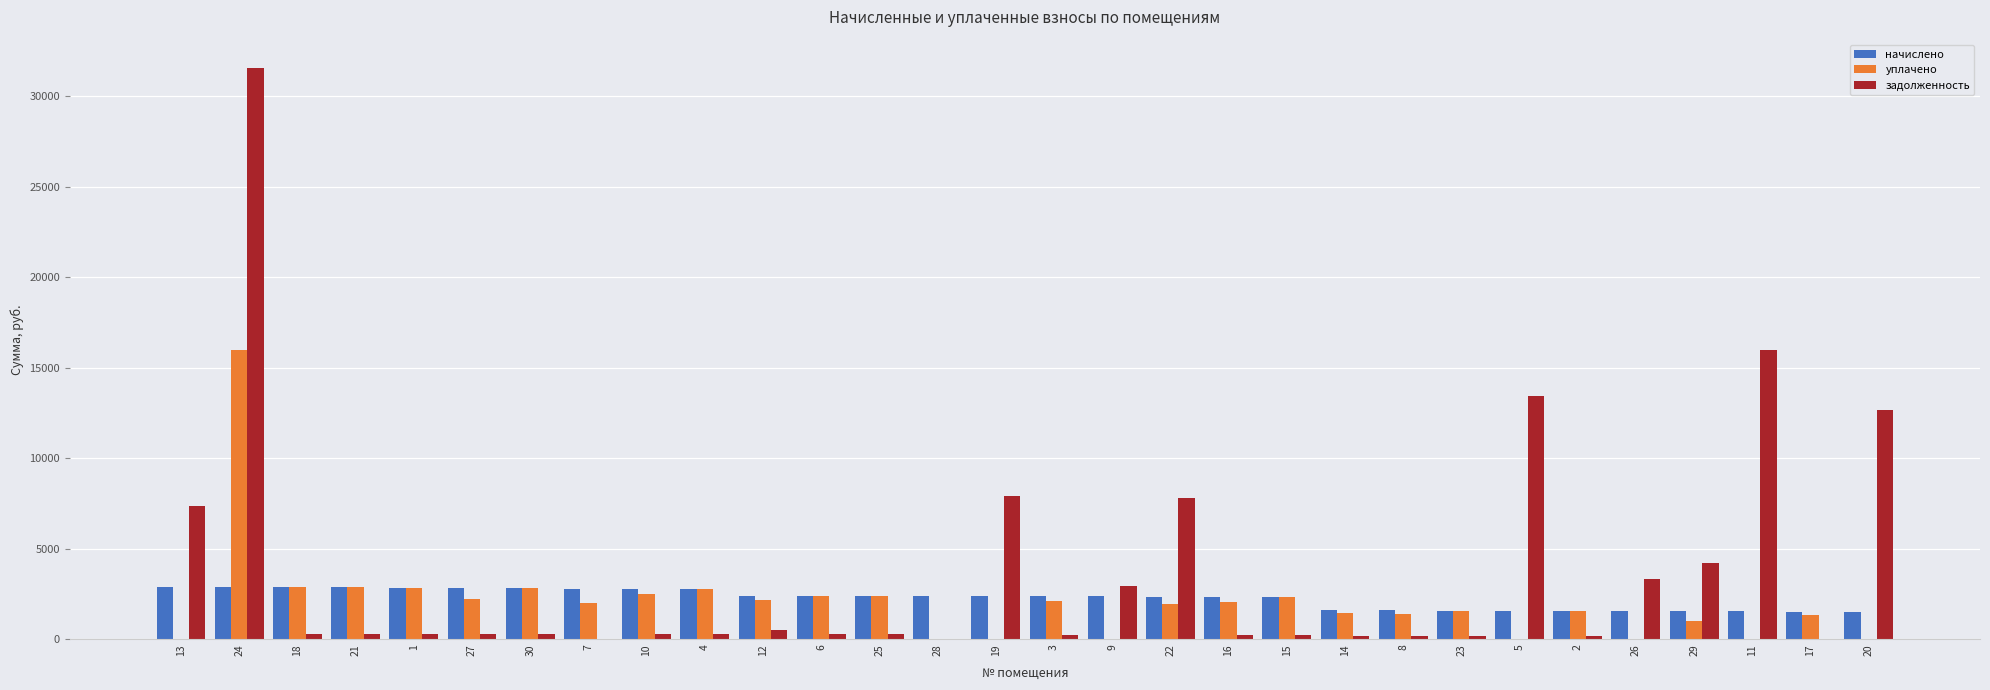

What is the sum of all задолженность values?

111926.8